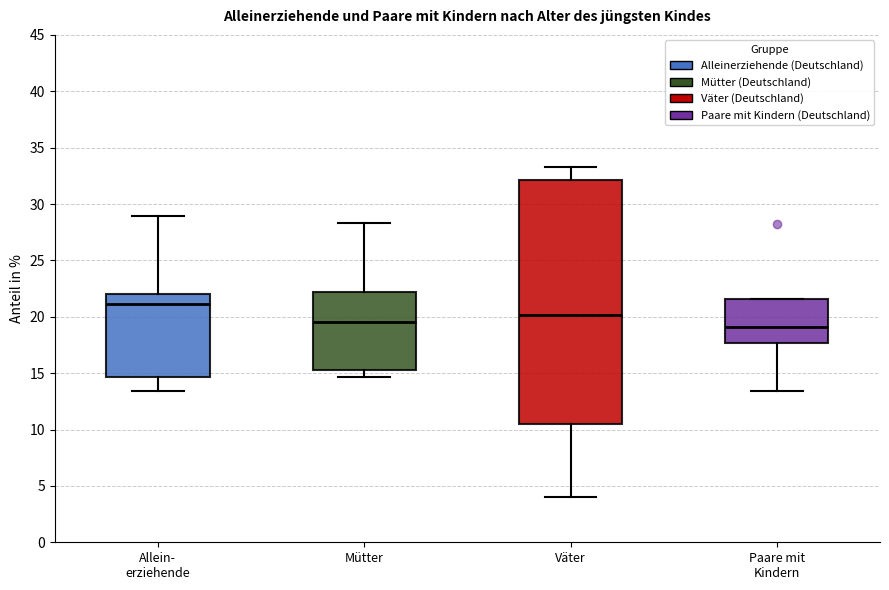

Reading left to right, read every box against the y-axis: the position of its median line, the range the box covers, and the ends of its whiskers. The values are not printed on the chart, so give them approximately, as read against the axis.

Allein- erziehende: median 21.0, box 14.5 to 22.0, whiskers 13.5 to 29.0
Mütter: median 19.5, box 15.5 to 22.0, whiskers 14.5 to 28.5
Väter: median 20.0, box 10.5 to 32.0, whiskers 4.0 to 33.5
Paare mit Kindern: median 19.0, box 17.5 to 21.5, whiskers 13.5 to 21.5